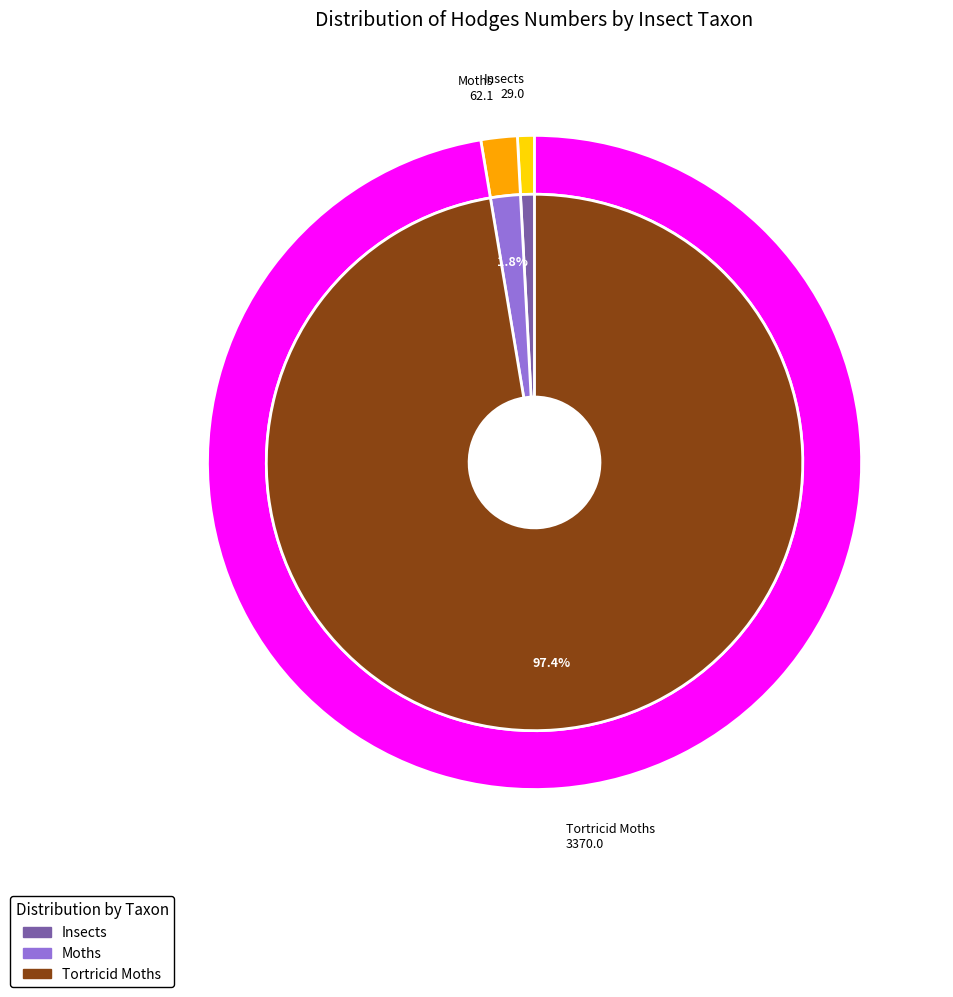

Combined, what portion of the pie is Insects and Moths?

2.6%